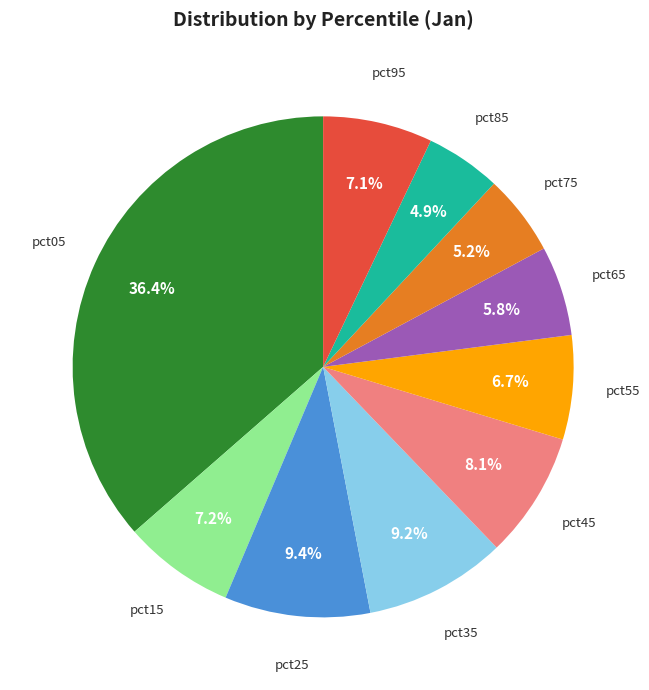

To the nearest percent, what is the difference between the largest and smallest slice percentages?

32%